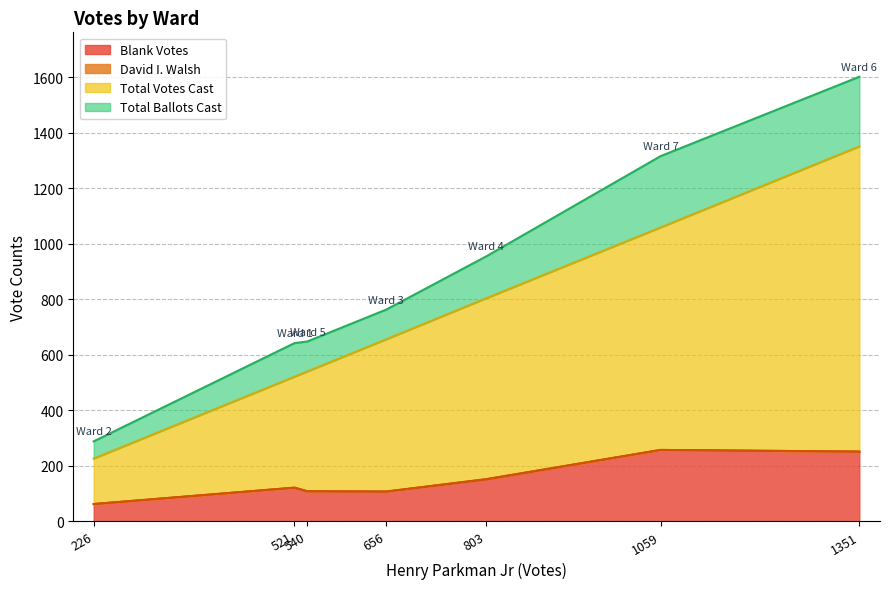

True or false: David I. Walsh has more than 0 points higher than both neighbors.

True